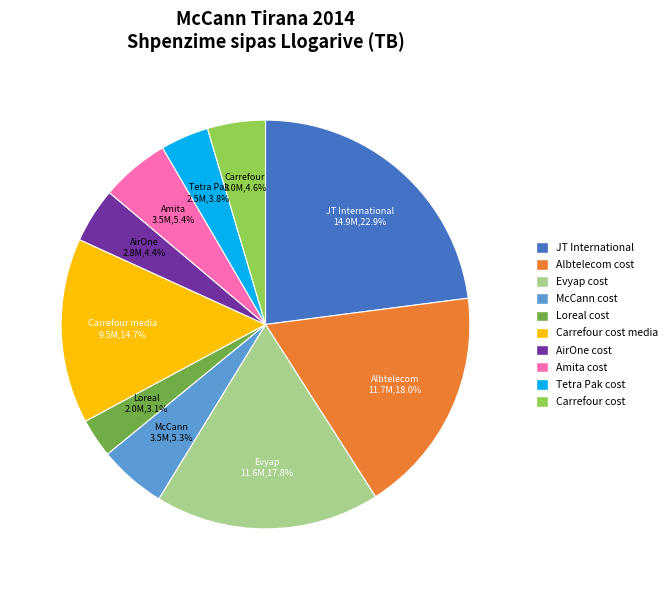

Does any single category account for the majority?

No